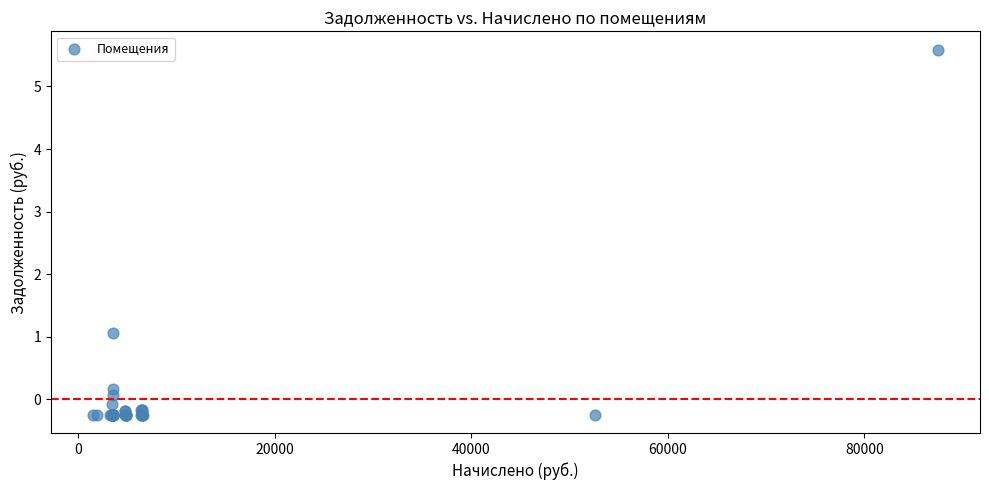

What Y value in the scatter plot is closest to 2?

1.1